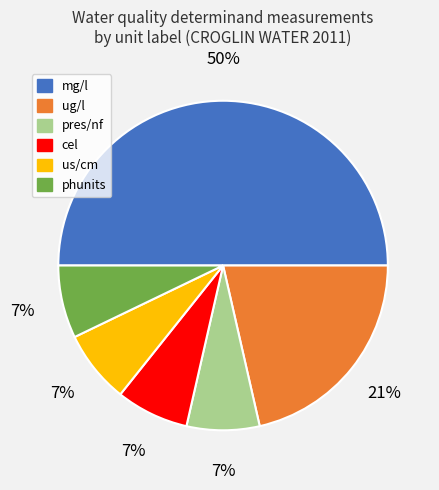

How many slices are in this pie chart?

6